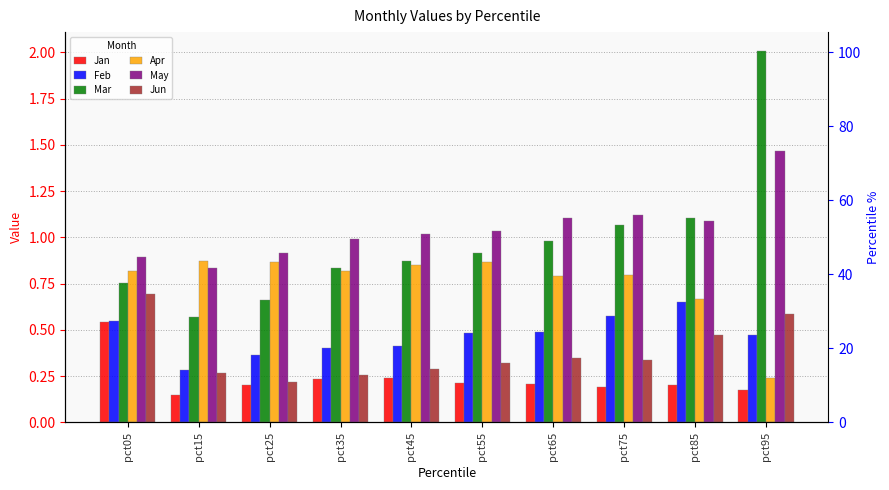

Is it true that Apr equals 0.8 at pct75?

True